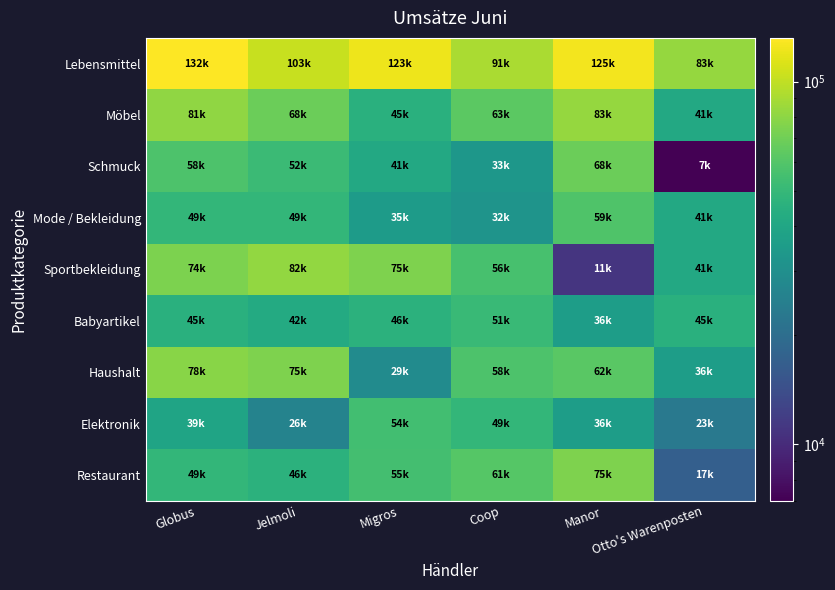

Which series has the largest total across all categories?

Lebensmittel